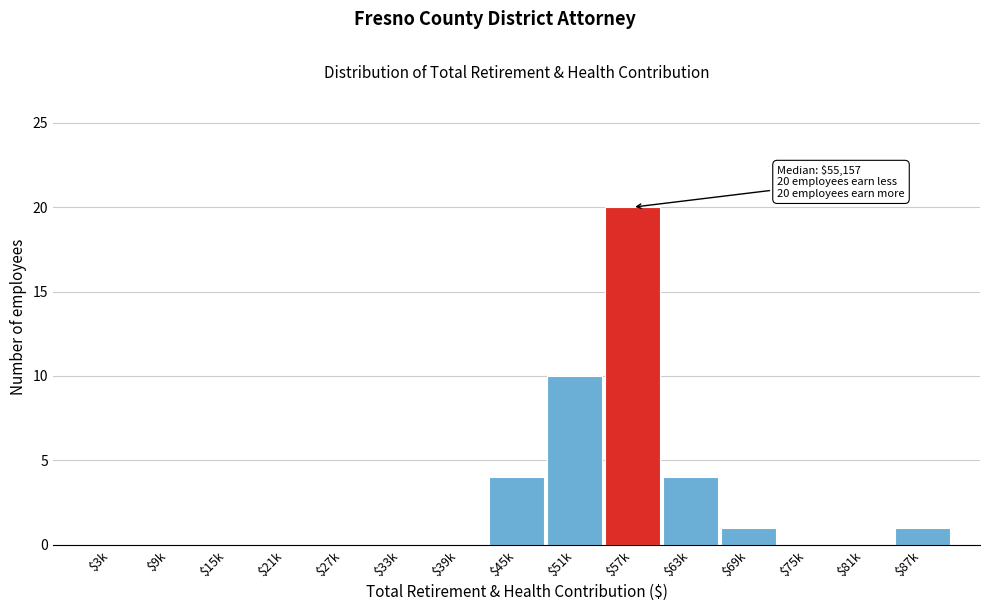

What is the sum of all values?

40